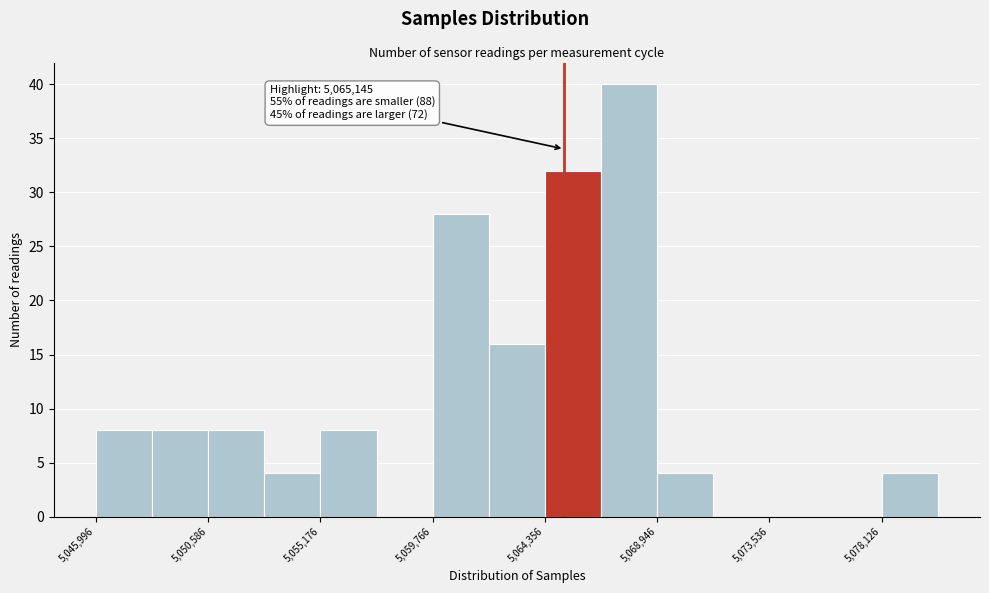

Which range on the x-axis has the tallest bar?

5066500 to 5069000